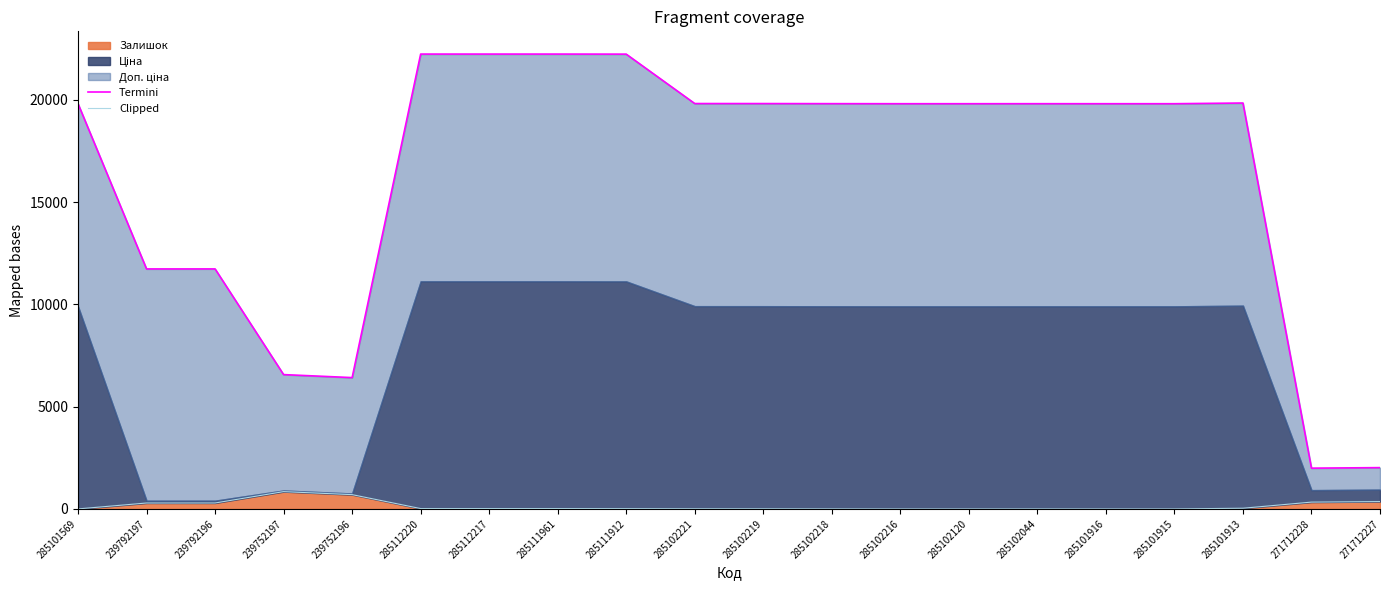

How many values in the Clipped series are below 17?

10